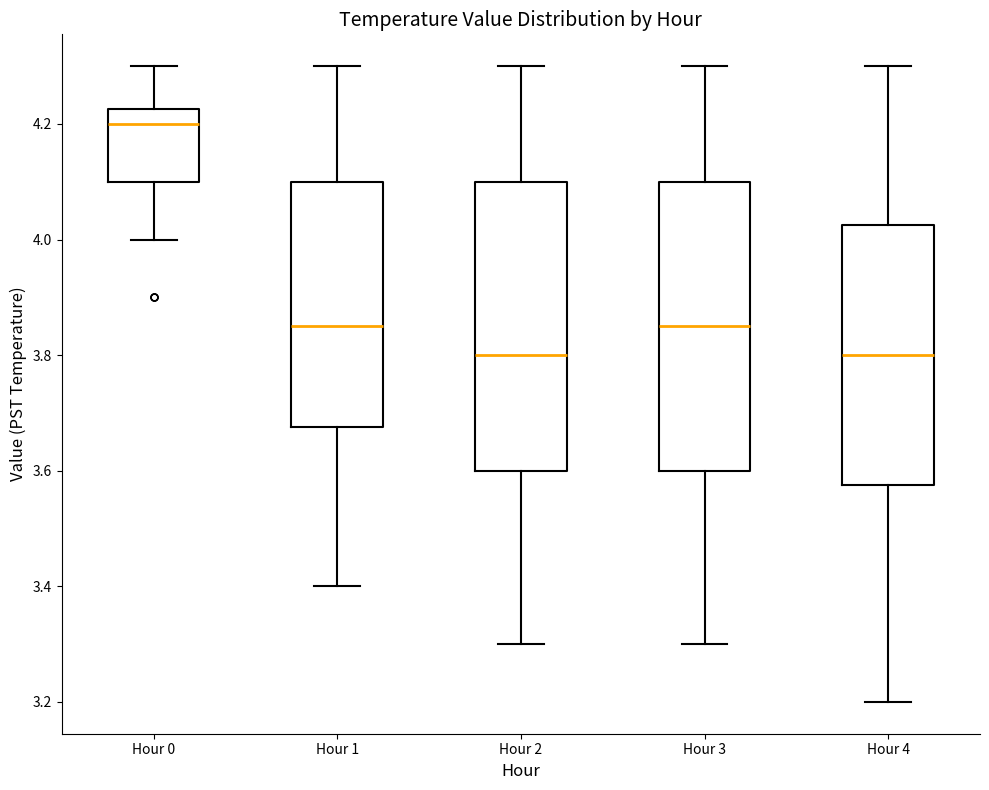

Where is the upper edge of the box for Hour 3 on the y-axis? The values are not printed on the chart, so give them approximately, as read against the axis.

4.10